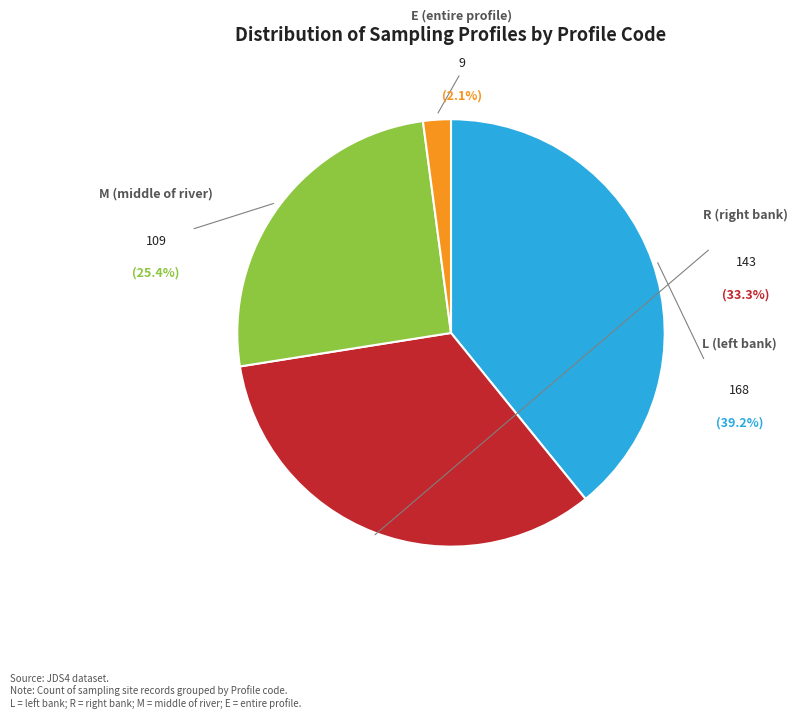

The M slice represents 35% of the pie. True or false?

False